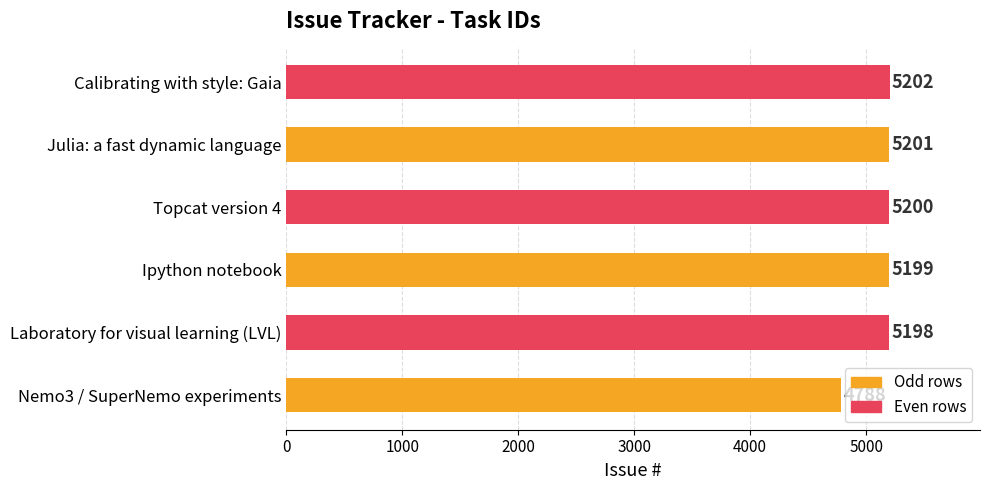

Between Nemo3 / SuperNemo experiments and Laboratory for visual learning (LVL), which is larger?

Laboratory for visual learning (LVL)